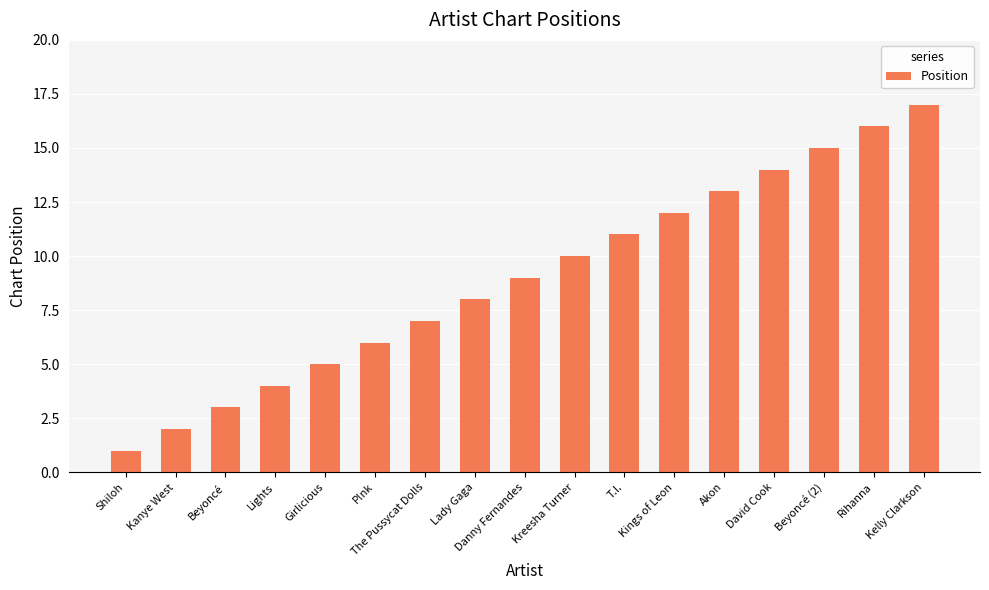

What is the label of the 10th bar from the left?

Kreesha Turner